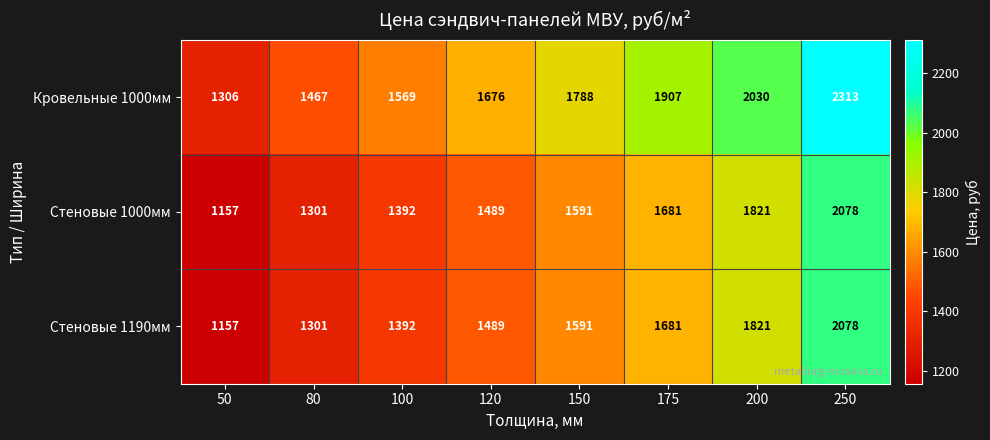

Reading right to left, what are all the values shown in this chart?

Кровельные 1000мм: 250=2313	200=2030	175=1907	150=1788	120=1676	100=1569	80=1467	50=1306
Стеновые 1000мм: 250=2078	200=1821	175=1681	150=1591	120=1489	100=1392	80=1301	50=1157
Стеновые 1190мм: 250=2078	200=1821	175=1681	150=1591	120=1489	100=1392	80=1301	50=1157